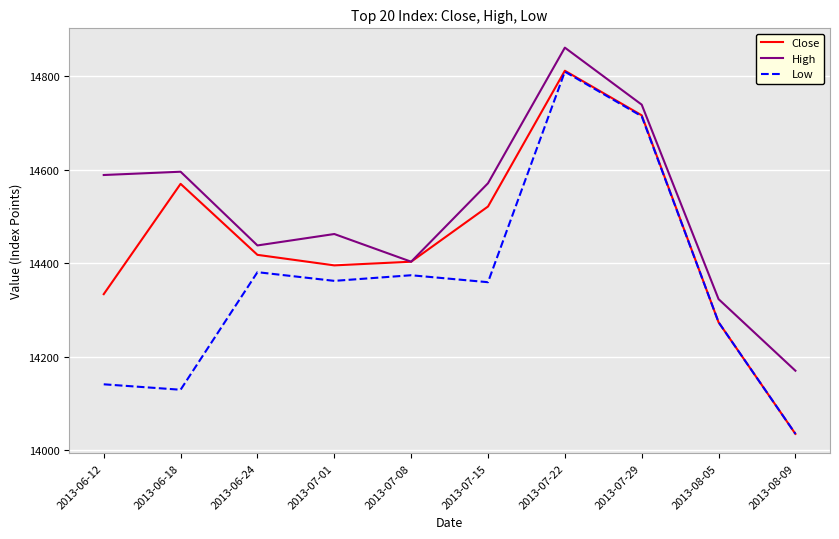

Count the number of categories in the chart.

10